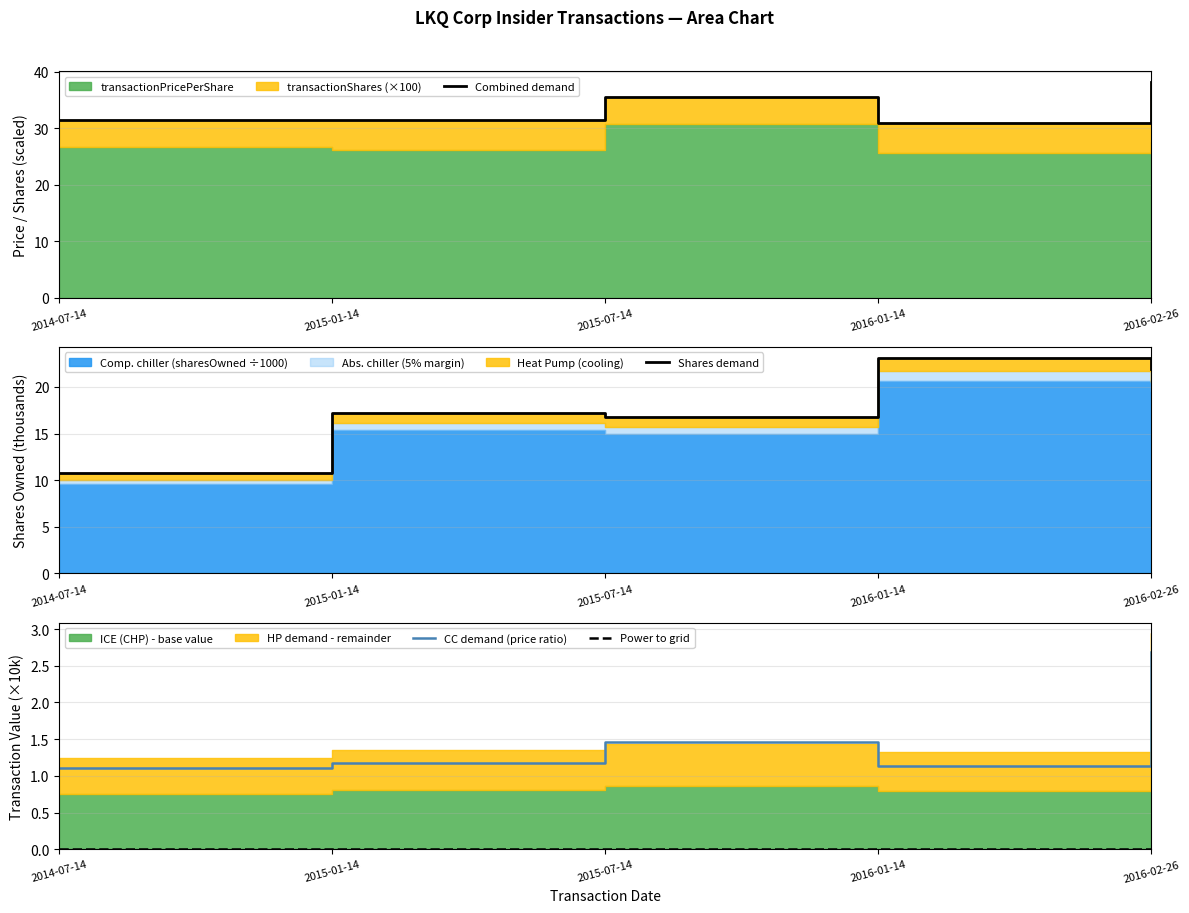

At which label does Combined demand reach its peak?

2016-02-26